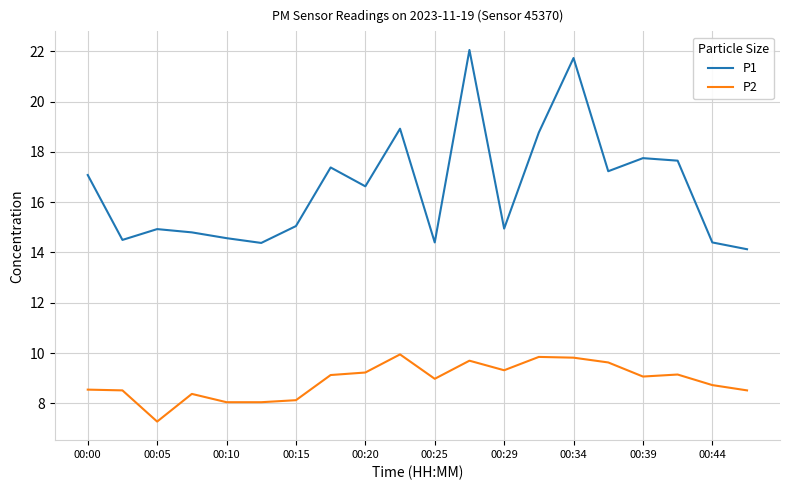

Which series has the widest spread of values?

P1